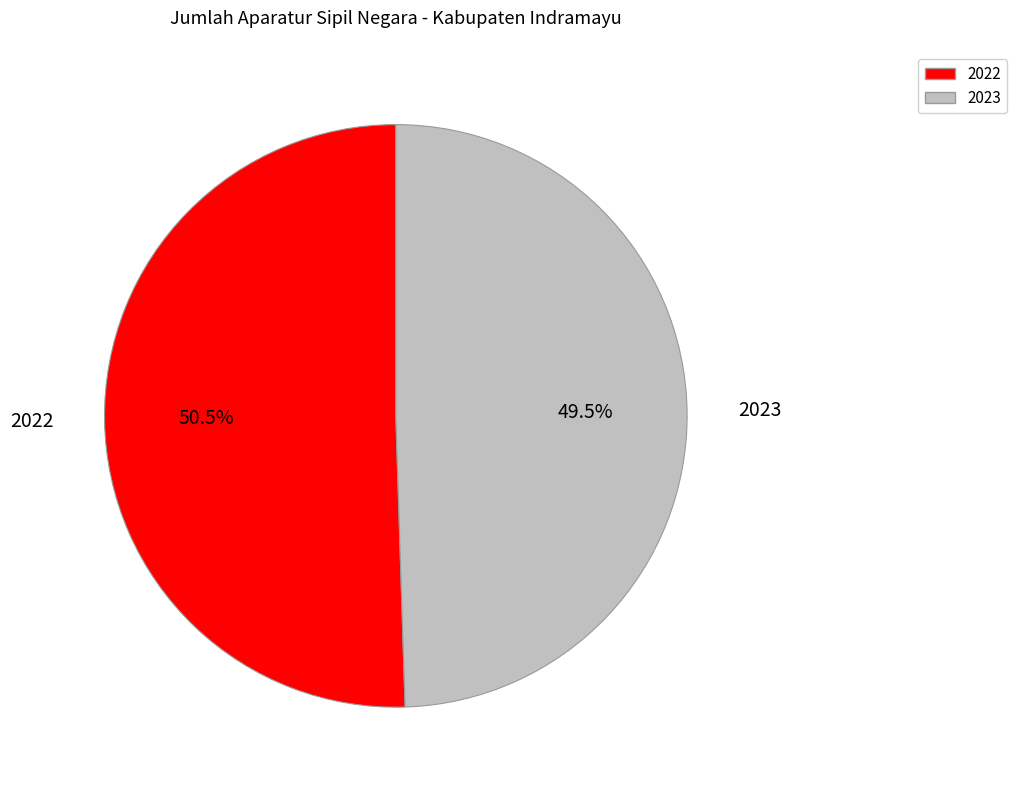

Which category has the smallest portion of the pie?

2023